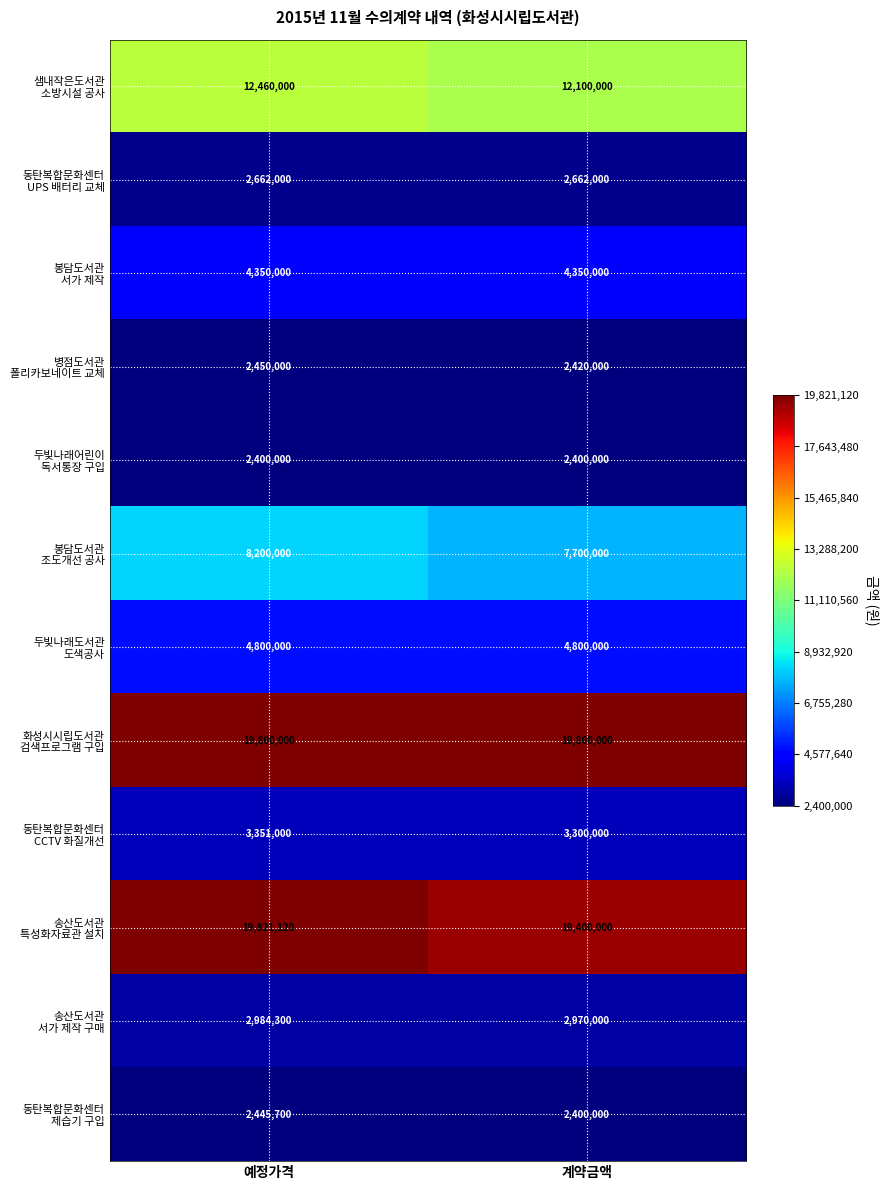

What is the total value across all series at 예정가격?

85724120